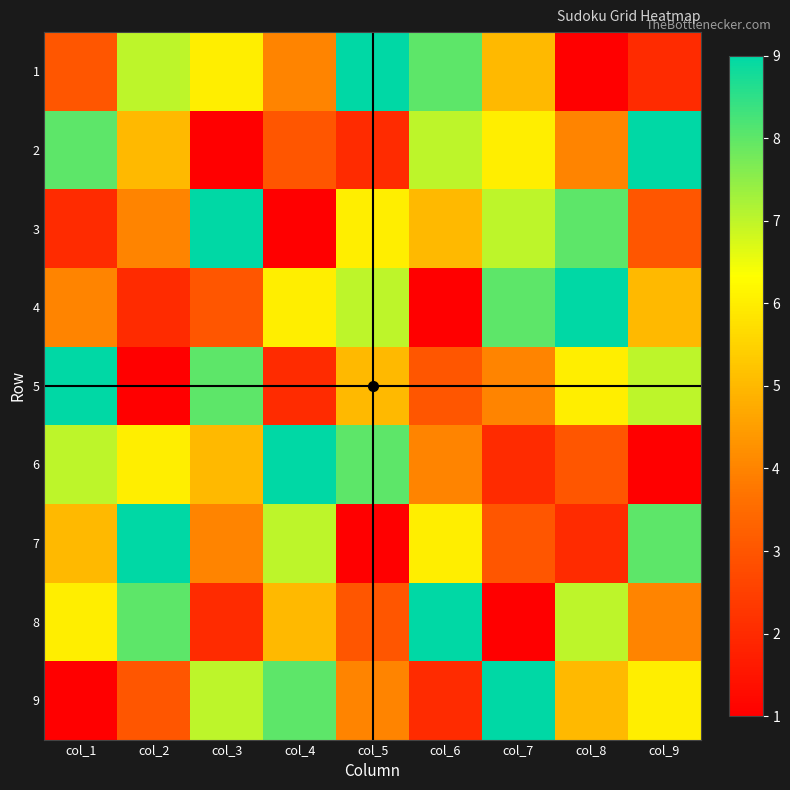

What is the total value across all series at col_4?

45